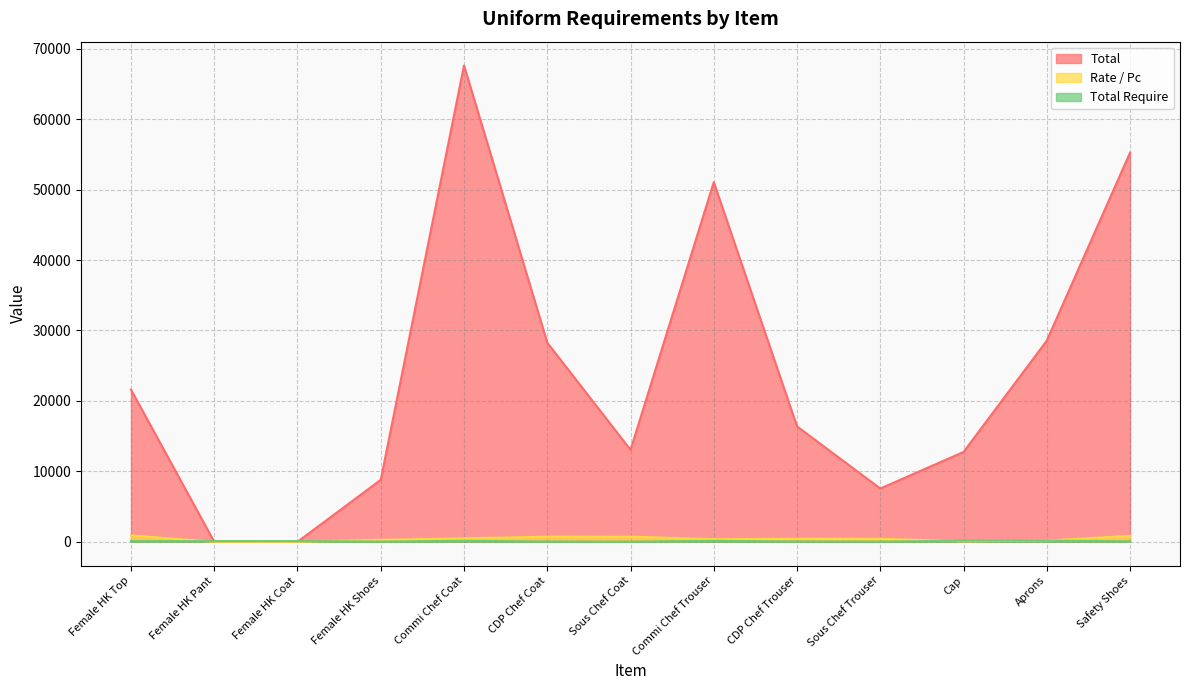

What is the average value of the Total Require series?

86